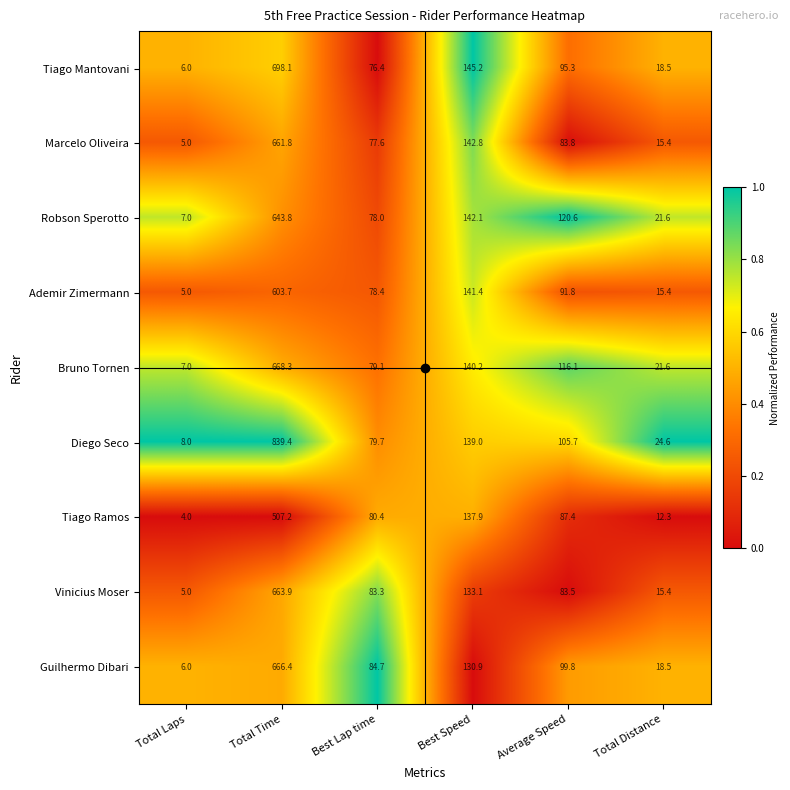

Which series has the widest spread of values?

Diego Seco